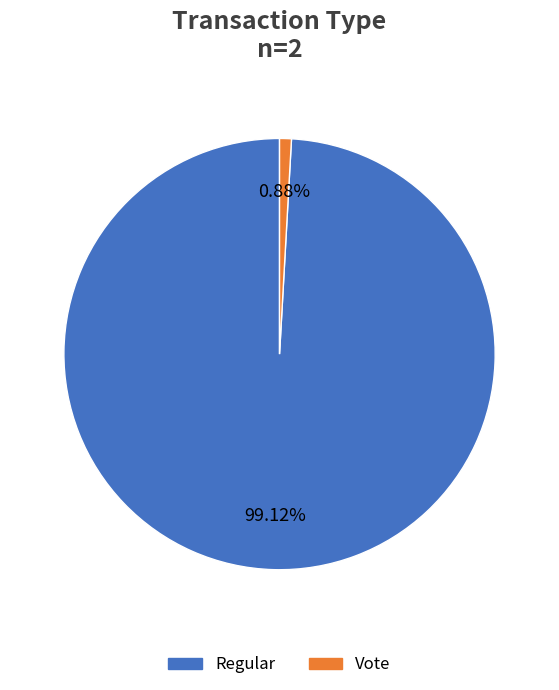

To the nearest percent, what percentage of the pie is Vote?

1%